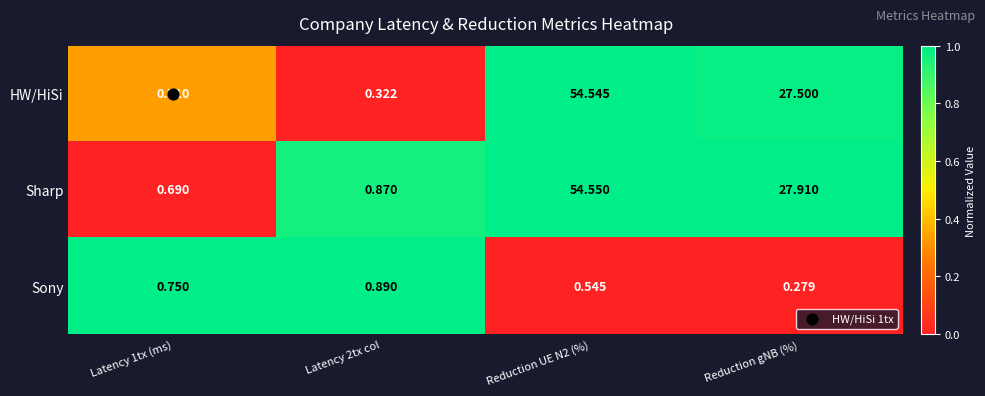

Which series has the widest spread of values?

HW/HiSi